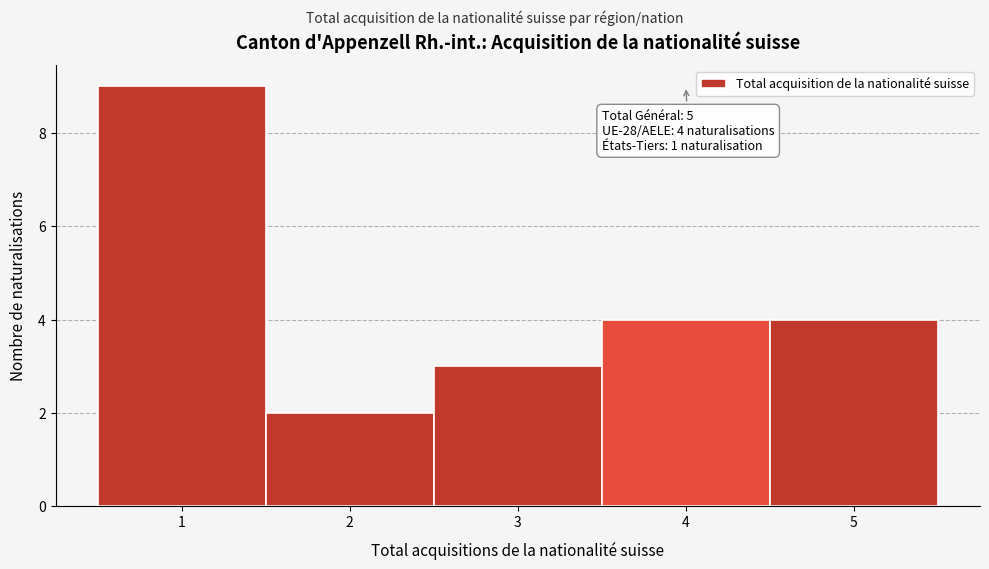

Over which range of the x-axis is the bar tallest?

0.5 to 1.5